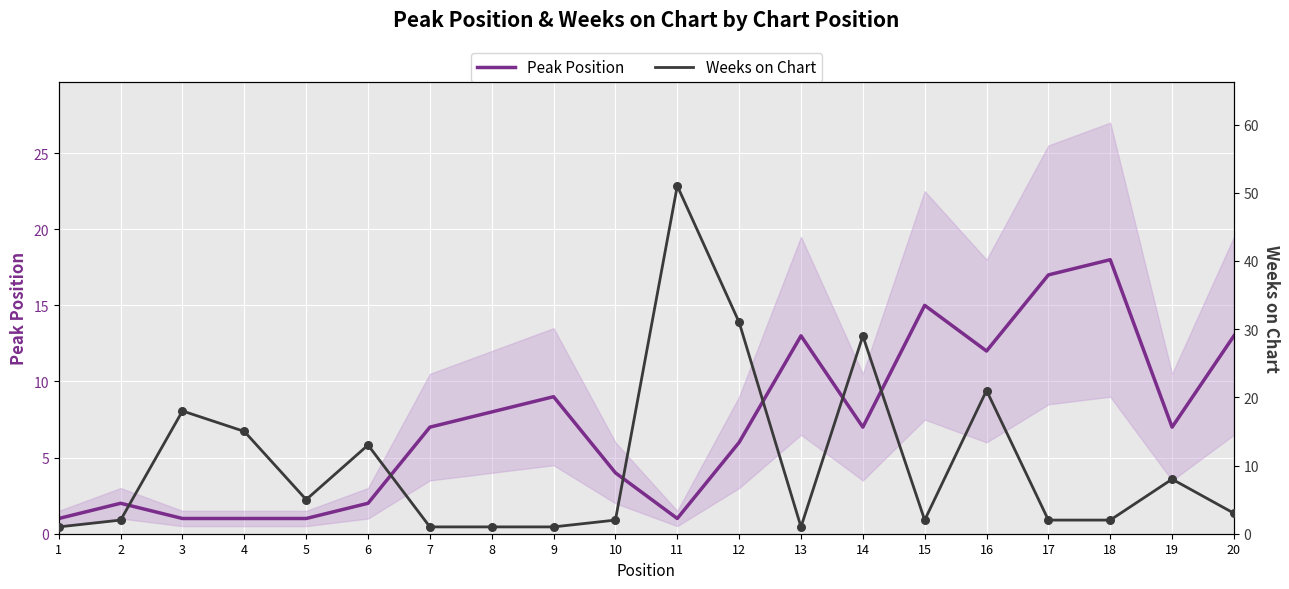

What are all the series names shown in the legend?

Peak Position, Weeks on Chart